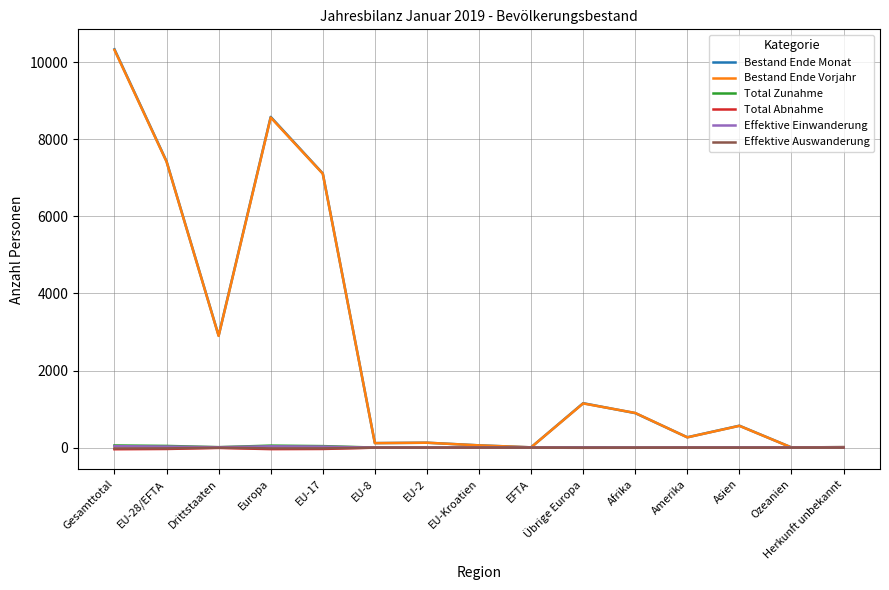

What is the difference between the Effektive Einwanderung values at Ozeanien and Amerika?

1